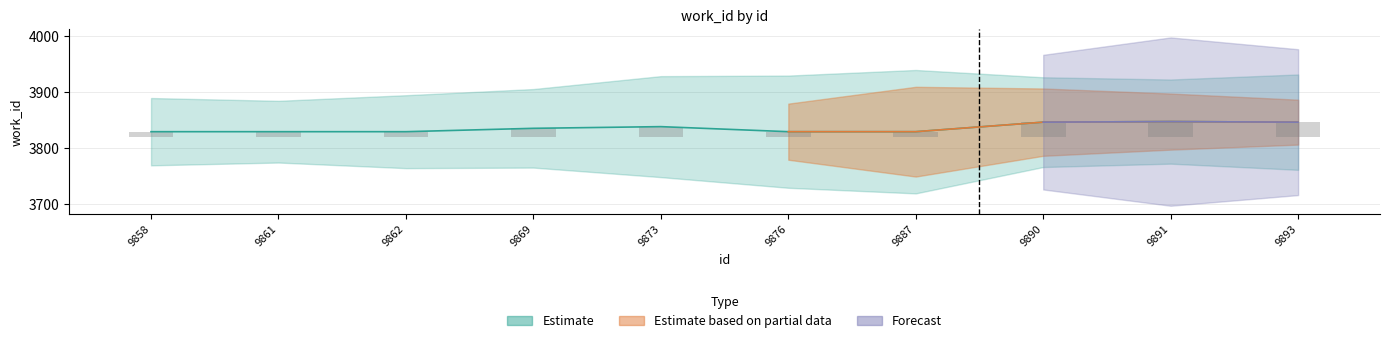

List the labels in order of work_id_mid value, smallest first.

9858, 9861, 9862, 9876, 9887, 9869, 9873, 9890, 9893, 9891